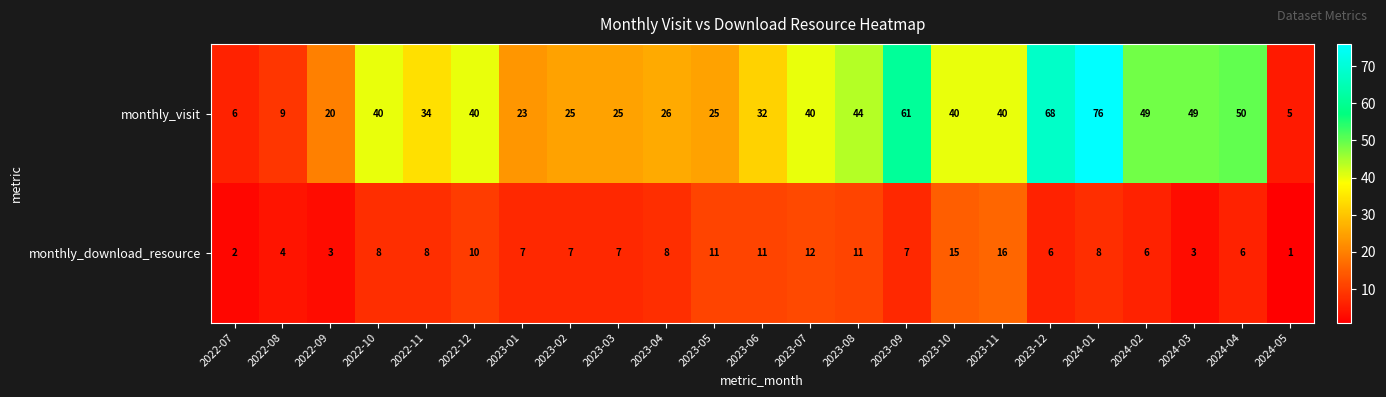

Where does the monthly_download_resource series first go above 7?

2022-10